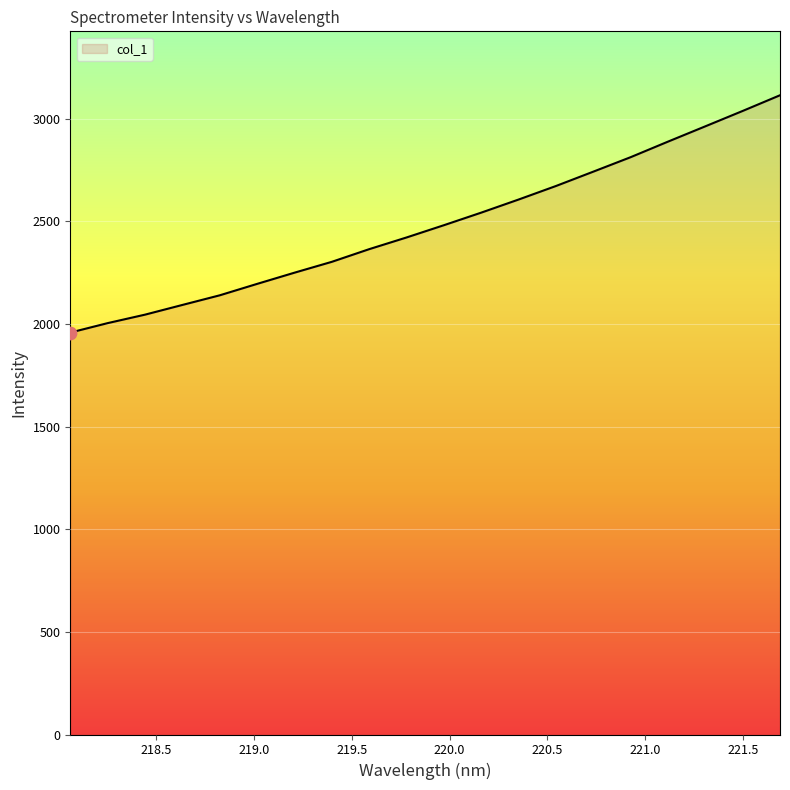

What is the smallest value displayed?

1958.4